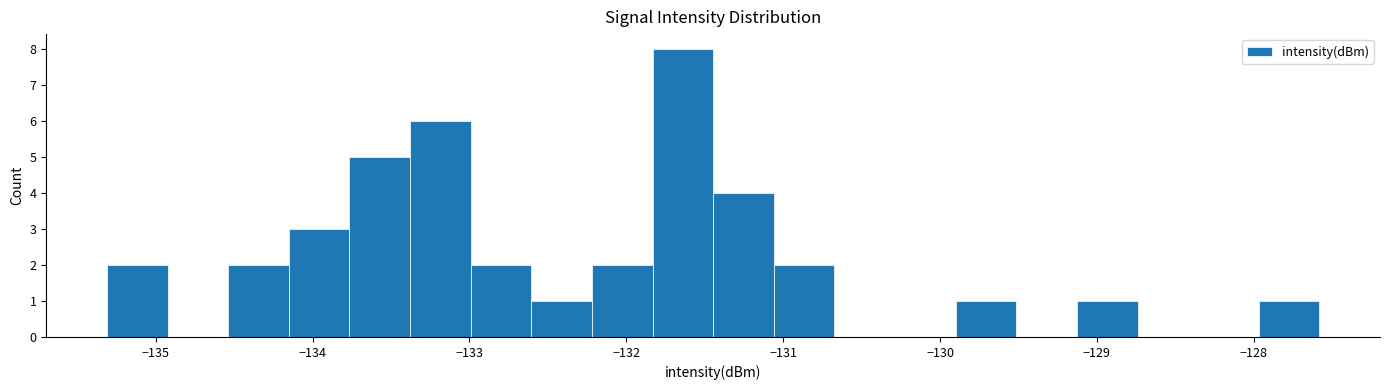

Read against the x-axis, roughly where is the centre of the tallest bar?

-131.6